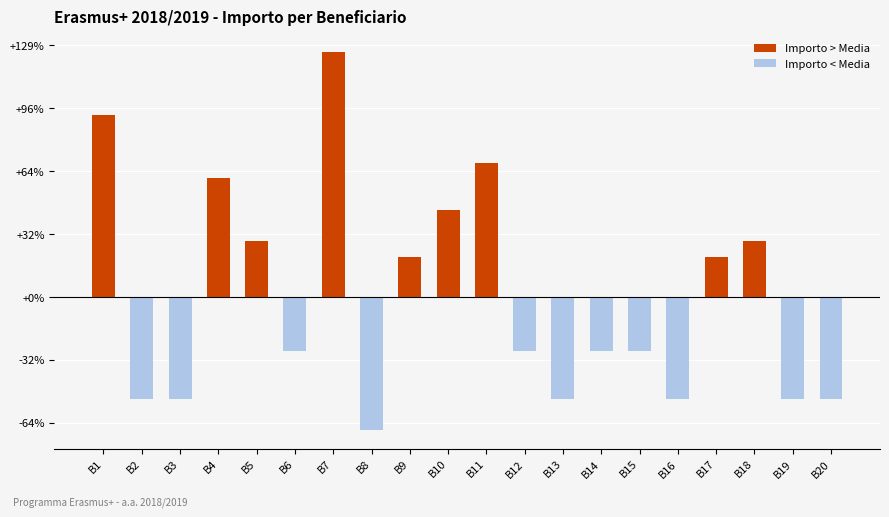

The value at B9 is 224.2. True or false?

False